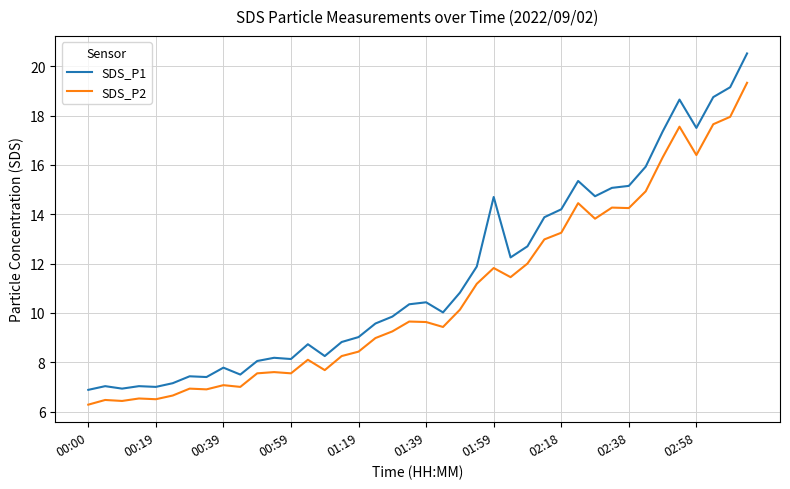

What is the sum of all SDS_P1 values?

460.1